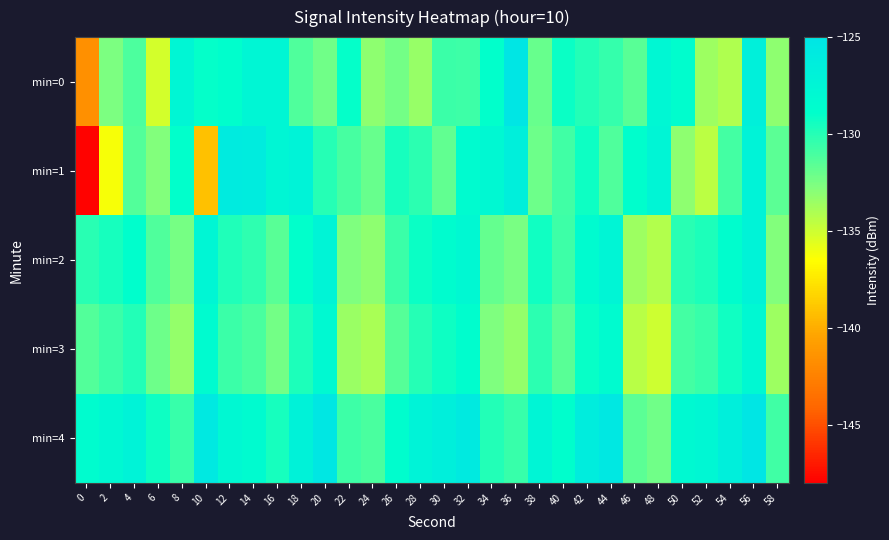

Rank the series by their maximum value, from lowest to highest.

min=3, min=2, min=1, min=0, min=4